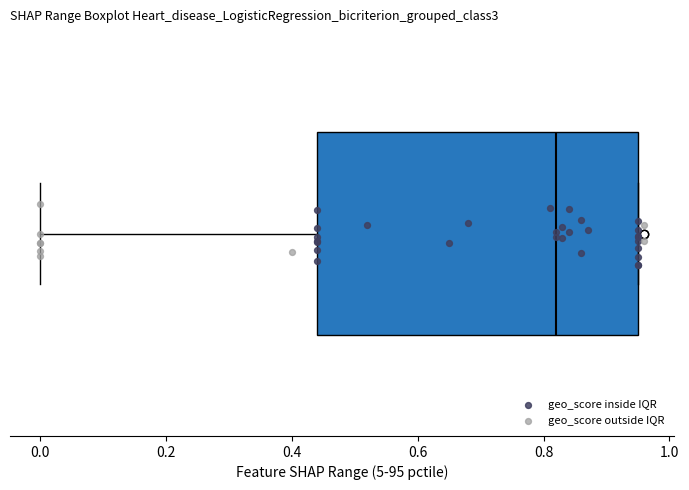

Read this box plot against the x-axis: the position of the median line, the range covered by the box, and the ends of both whiskers. The values are not printed on the chart, so give them approximately, as read against the axis.

median 0.82, box 0.44 to 0.96, whiskers 0.00 to 0.96